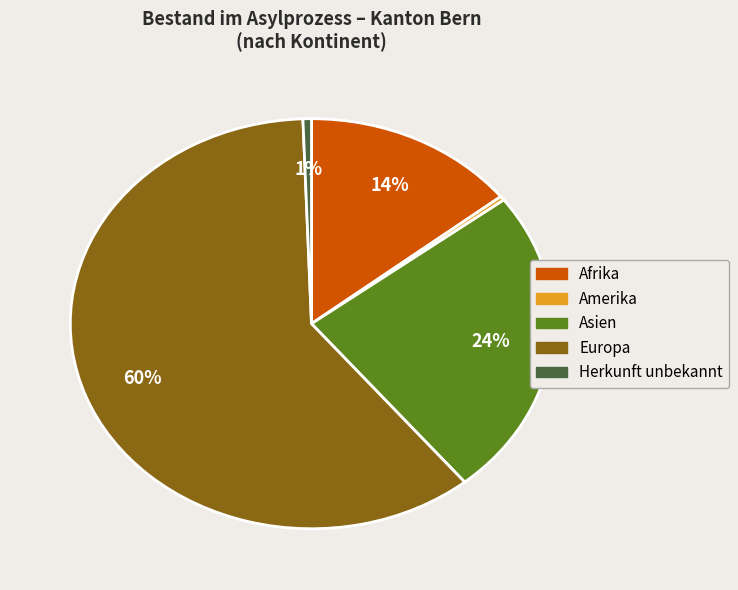

How many segments does this pie chart have?

5